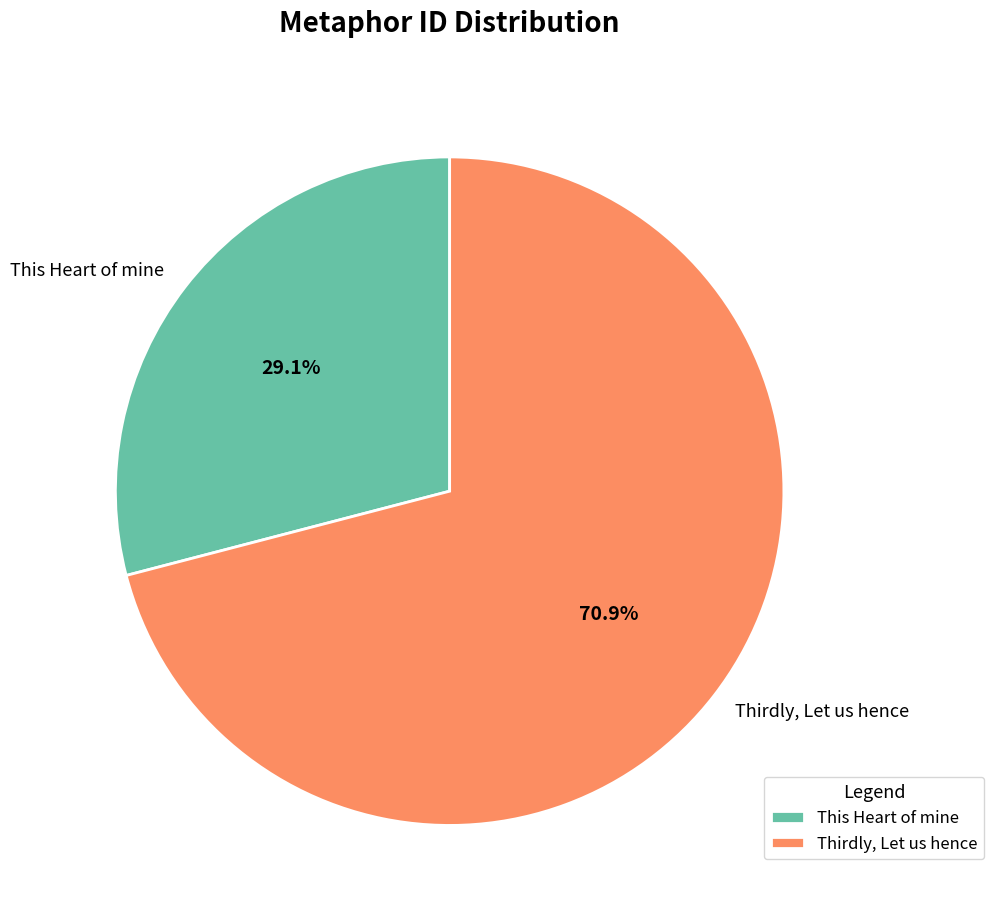

How many slices are in this pie chart?

2